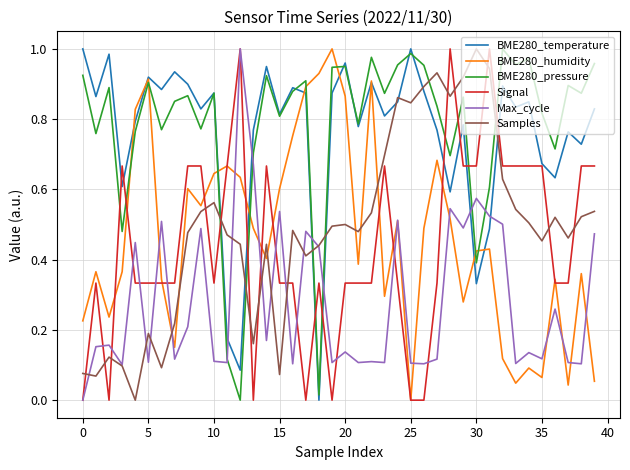

Which series ends up on top after the final intersection of BME280_pressure and Samples?

BME280_pressure